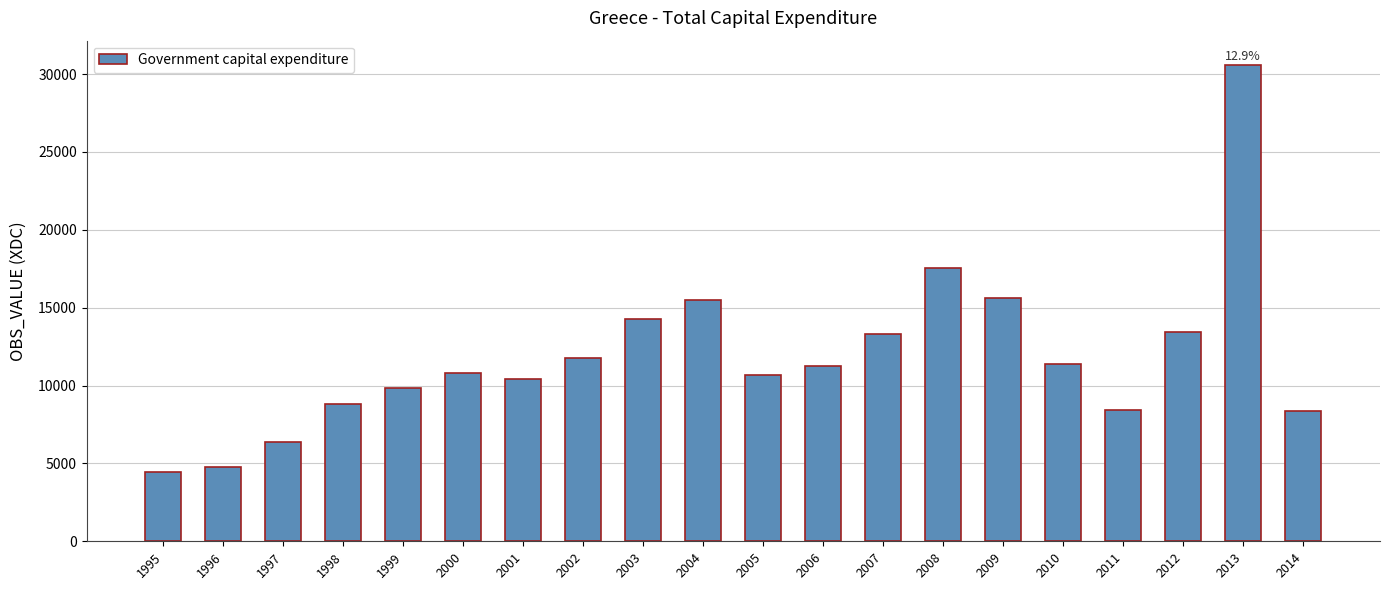

What is the approximate value at 1995?

4467